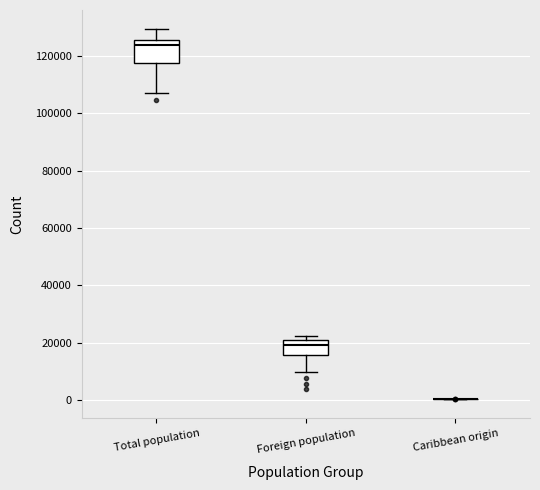

Reading left to right, transcribe this box plot: for each box, give where its median line is, the range the box spans, and where its two whiskers end, as read against the y-axis. The values are not printed on the chart, so give them approximately, as read against the axis.

Total population: median 124000, box 118000 to 126000, whiskers 108000 to 130000
Foreign population: median 20000 (just below the box's upper edge), box 16000 to 20000, whiskers 10000 to 22000
Caribbean origin: box collapsed to a line at 0, whiskers 0 to 0